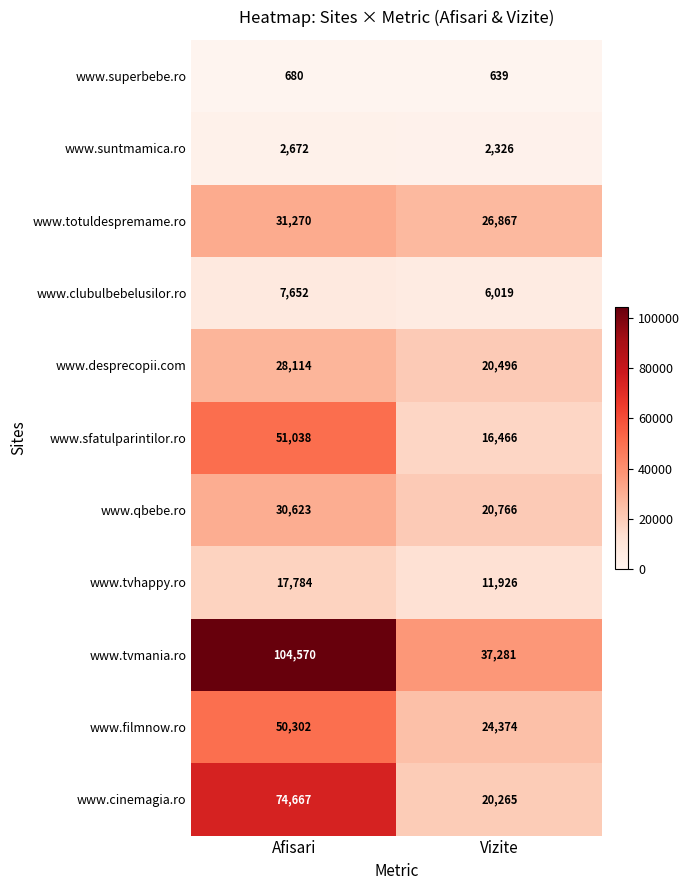

True or false: www.tvmania.ro has a value of 104570 at Afisari.

True